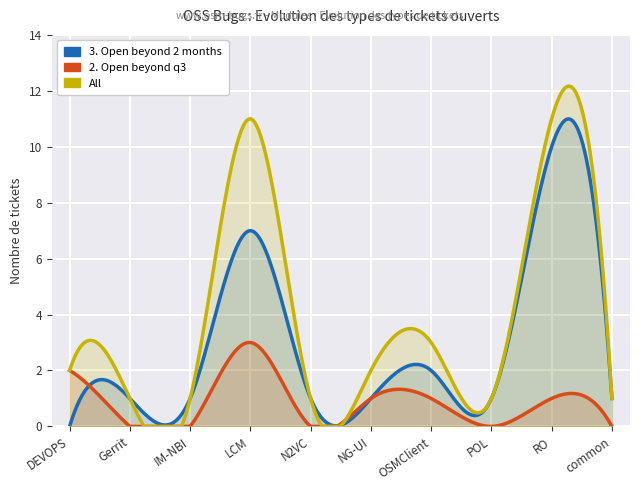

What is the label of the 10th point from the right?

DEVOPS